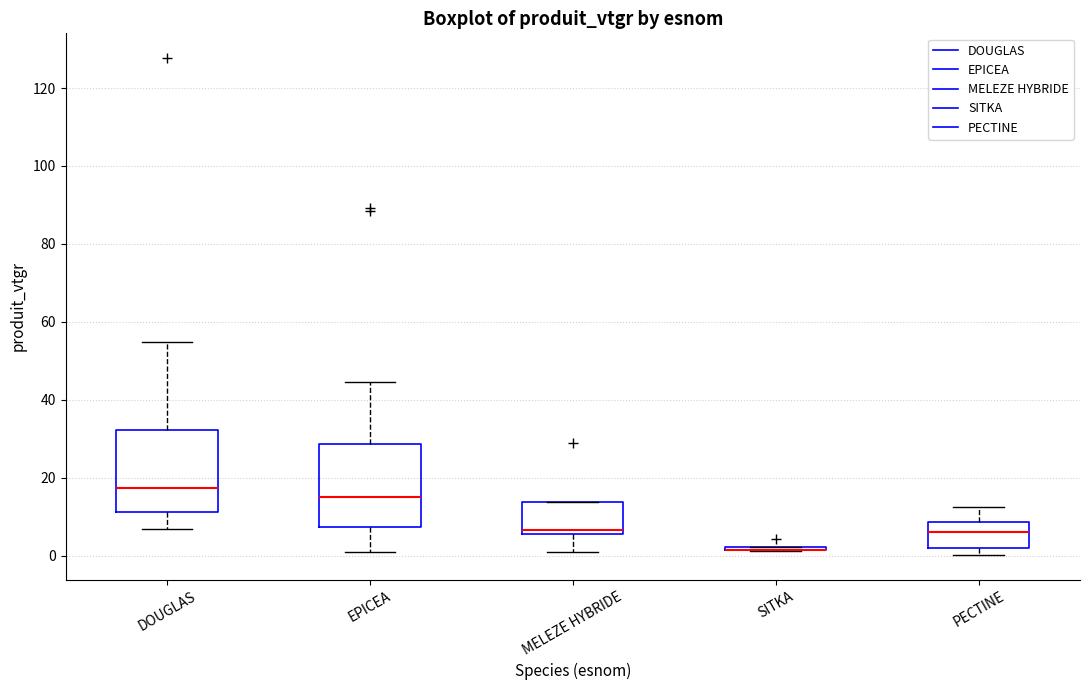

Reading left to right, read every box against the y-axis: the position of its median line, the range the box covers, and the ends of its whiskers. The values are not printed on the chart, so give them approximately, as read against the axis.

DOUGLAS: median 18, box 12 to 32, whiskers 6 to 54
EPICEA: median 16, box 8 to 28, whiskers 2 to 44
MELEZE HYBRIDE: median 6 (just above the box's lower edge), box 6 to 14, whiskers 0 to 14
SITKA: box collapsed to a line at 2, whiskers 2 to 2
PECTINE: median 6, box 2 to 8, whiskers 0 to 12